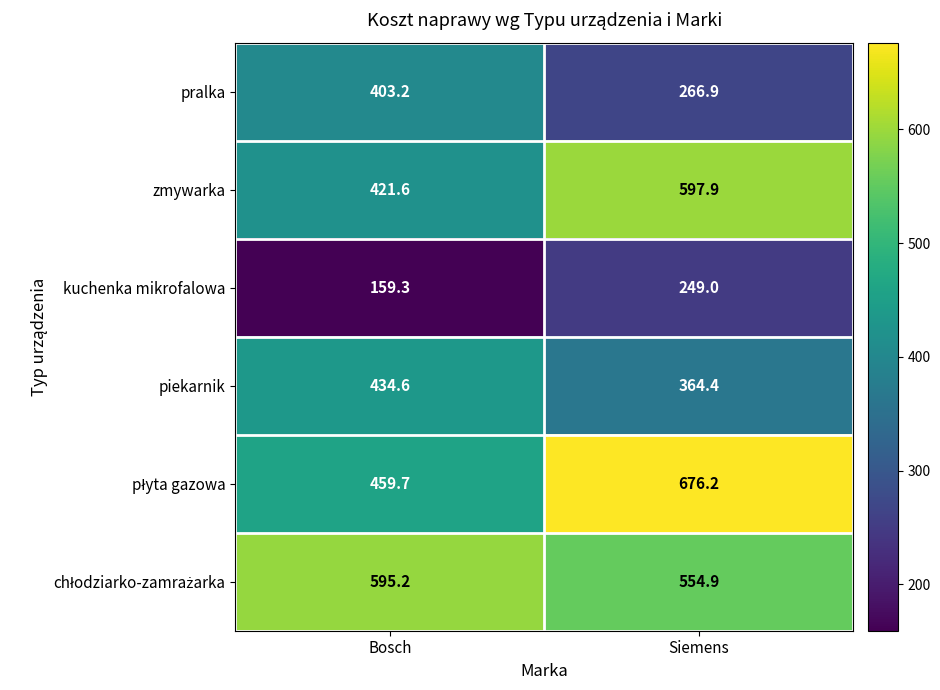

What is the minimum value for piekarnik?

364.4